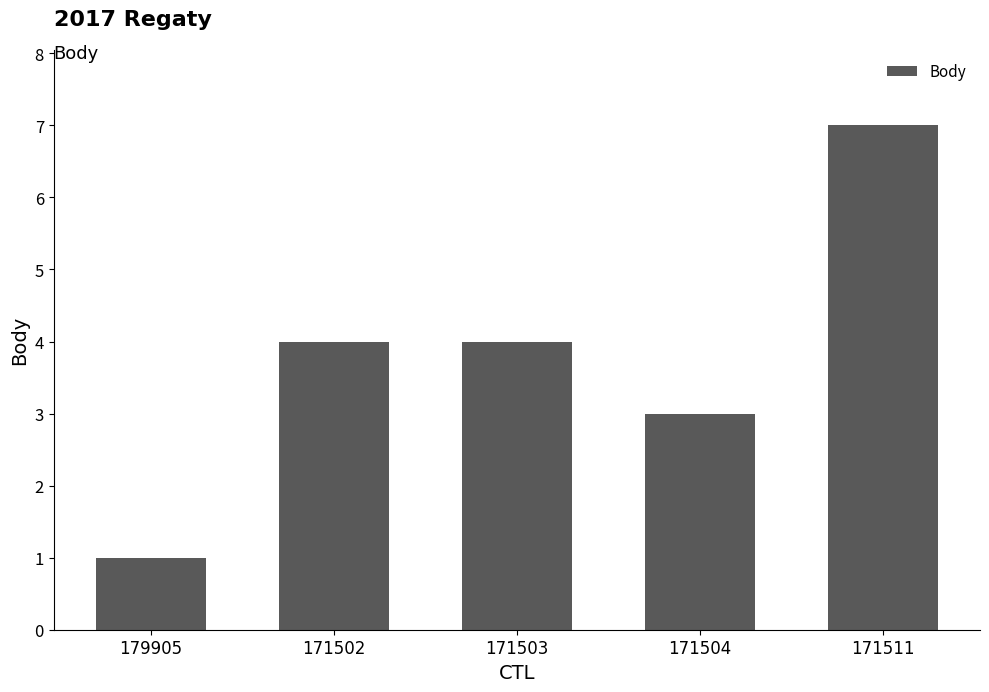

True or false: the data shows 6 at 171503.

False